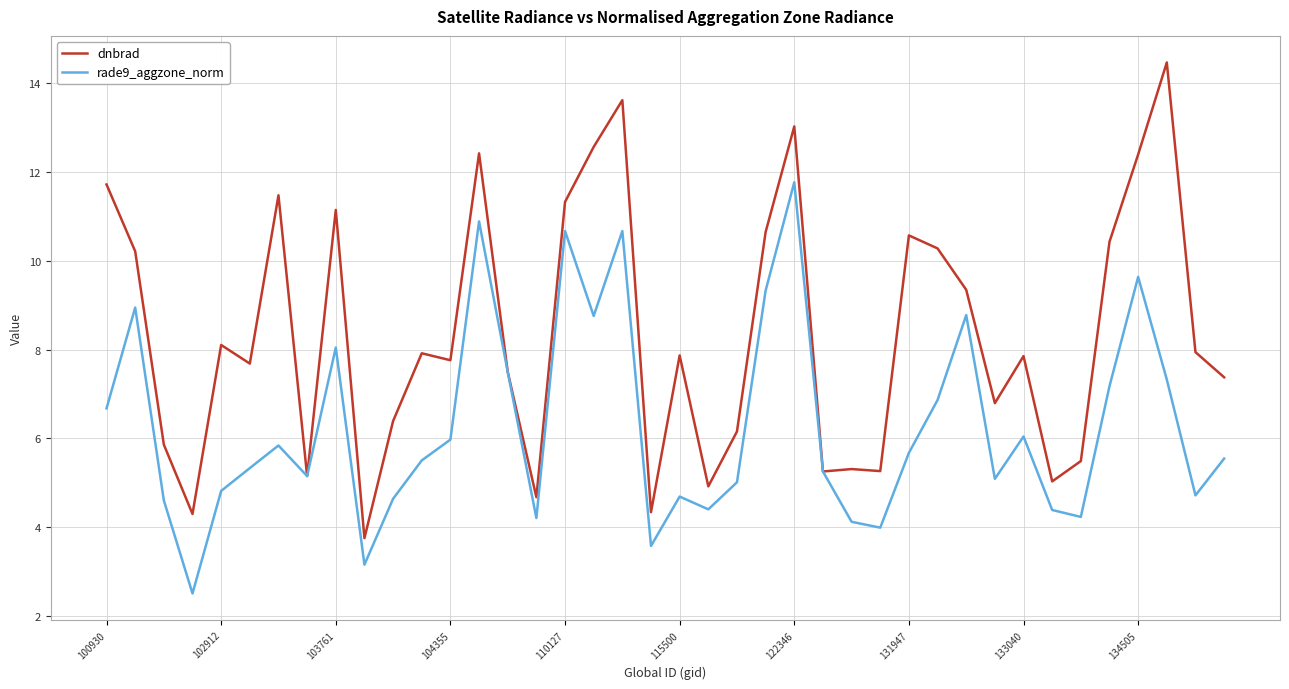

List the series in order of their overall mean, highest first.

dnbrad, rade9_aggzone_norm